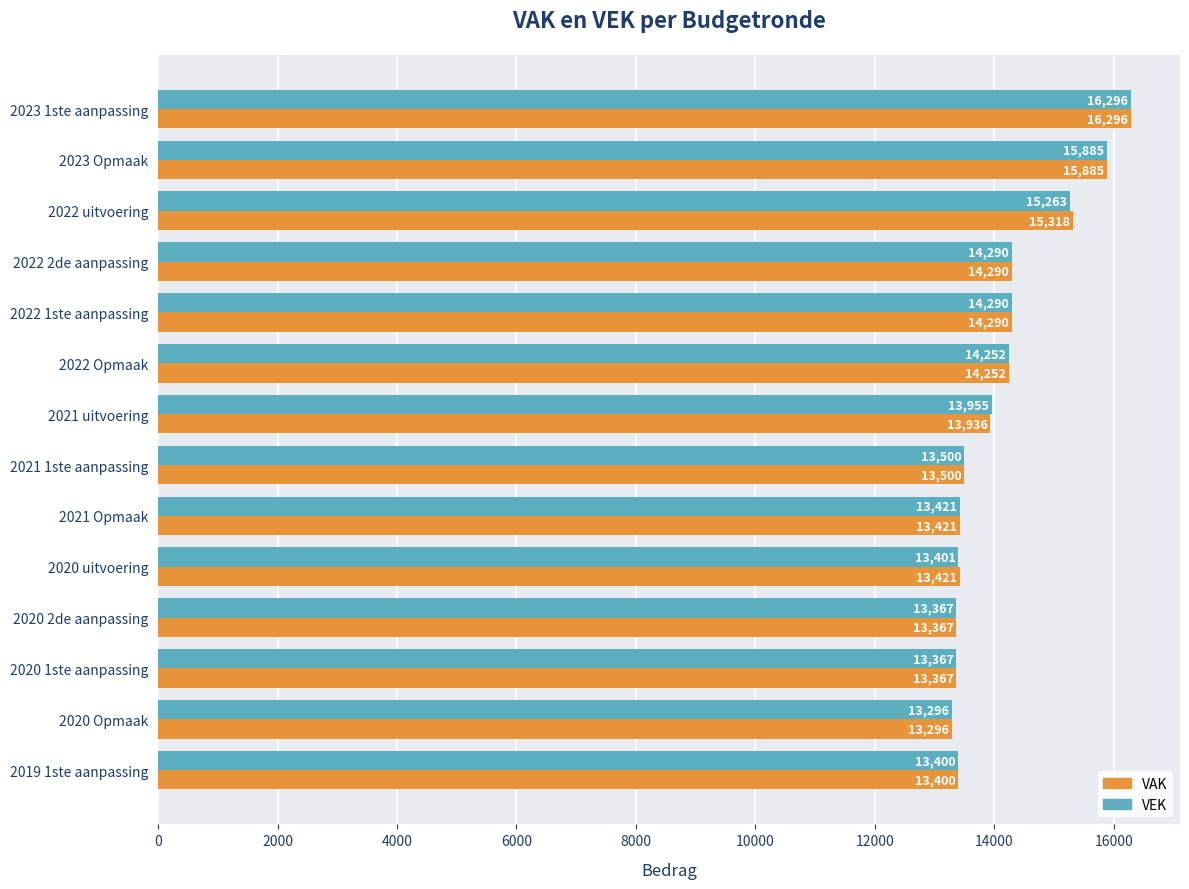

What is the approximate value of VAK at 2020 Opmaak, to the nearest 50?

13300